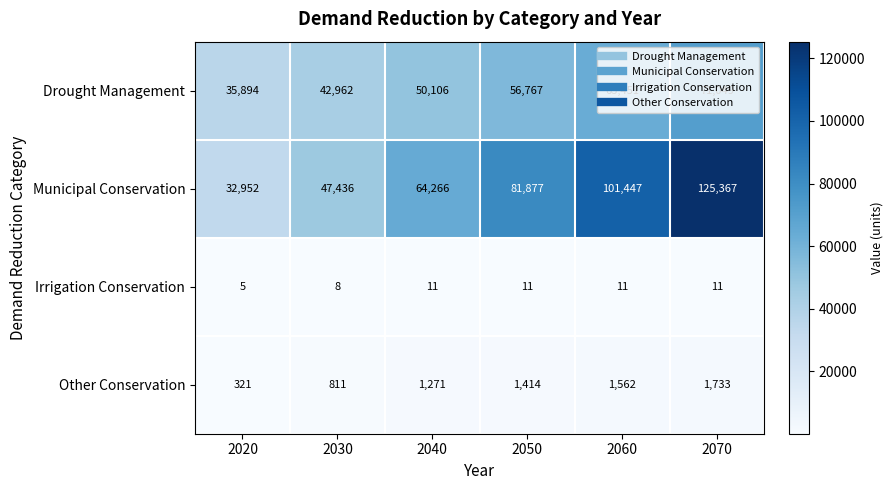

What is the difference between the highest and lowest values at 2050?

81866